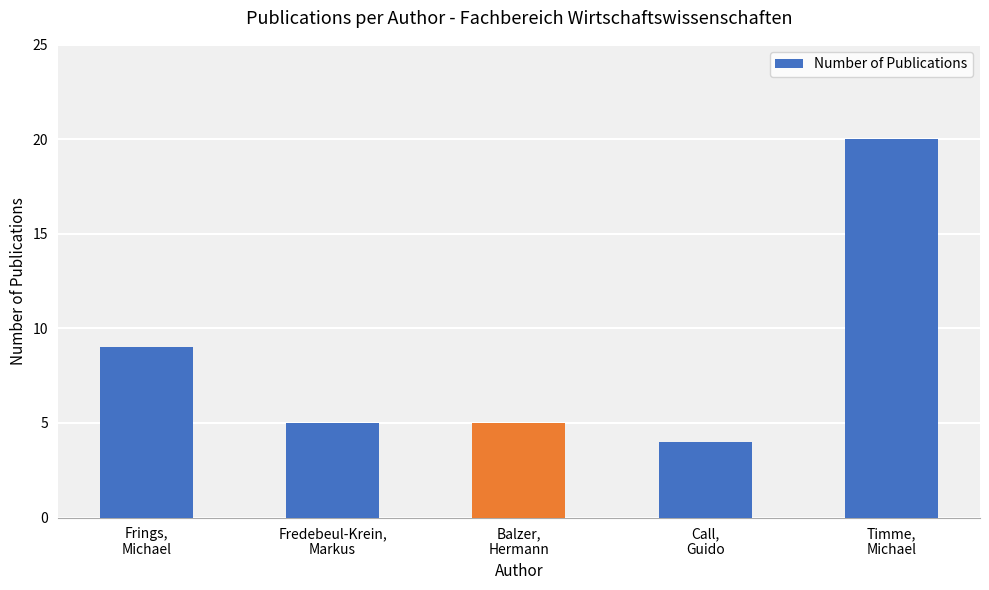

What value does the data have at Balzer,
Hermann, to the nearest 5?

5